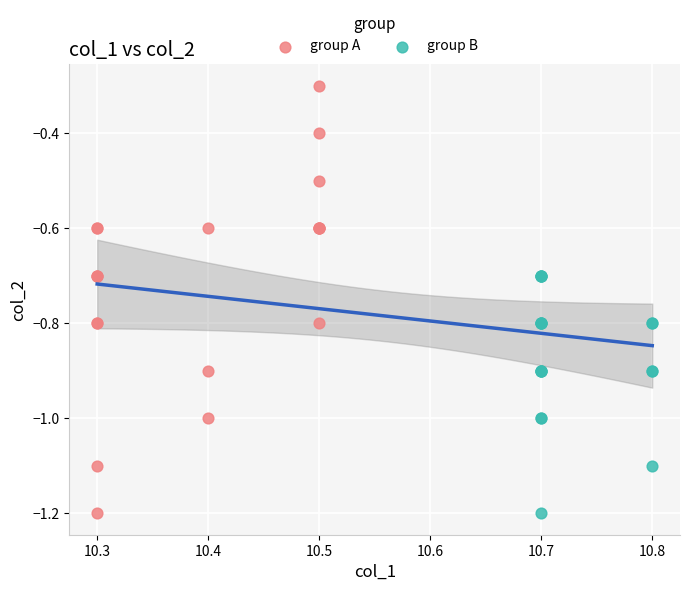

Which series has the largest Y range (max minus min)?

group A